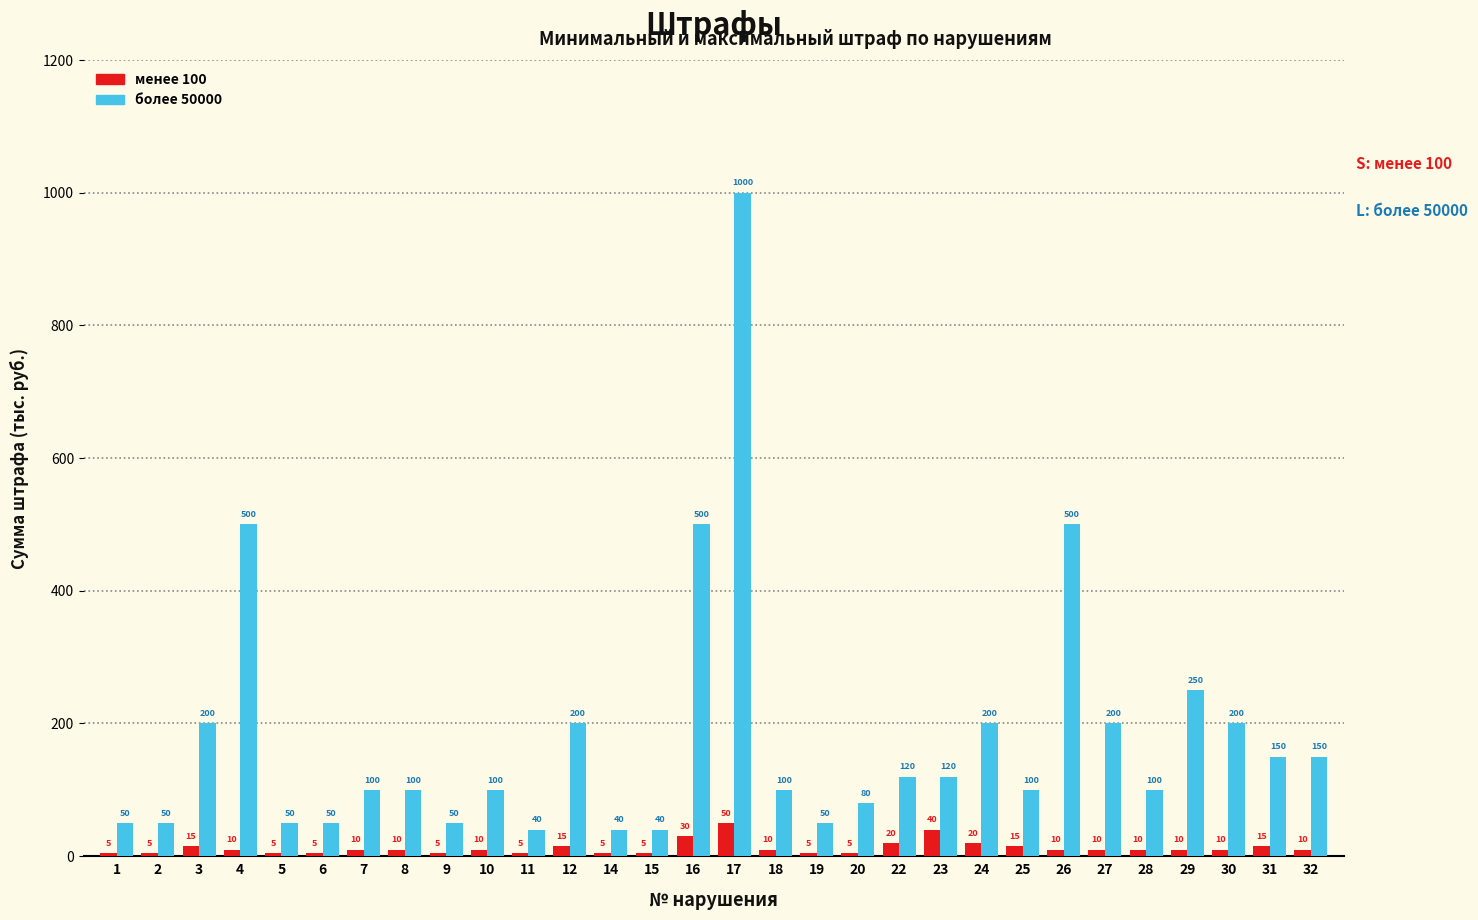

At which label does более 50000 reach its peak?

17